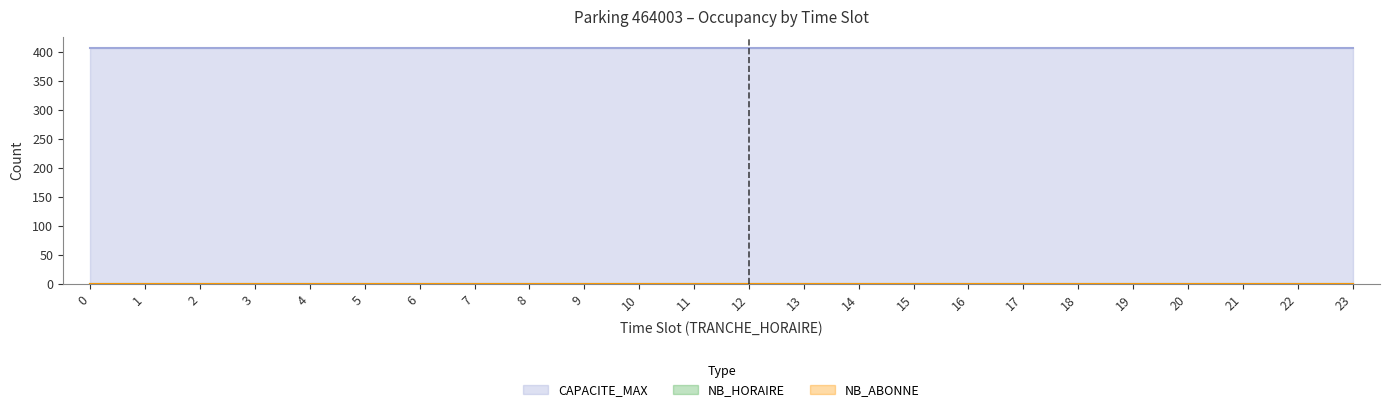

Is it true that CAPACITE_MAX equals 162 at 19?

False